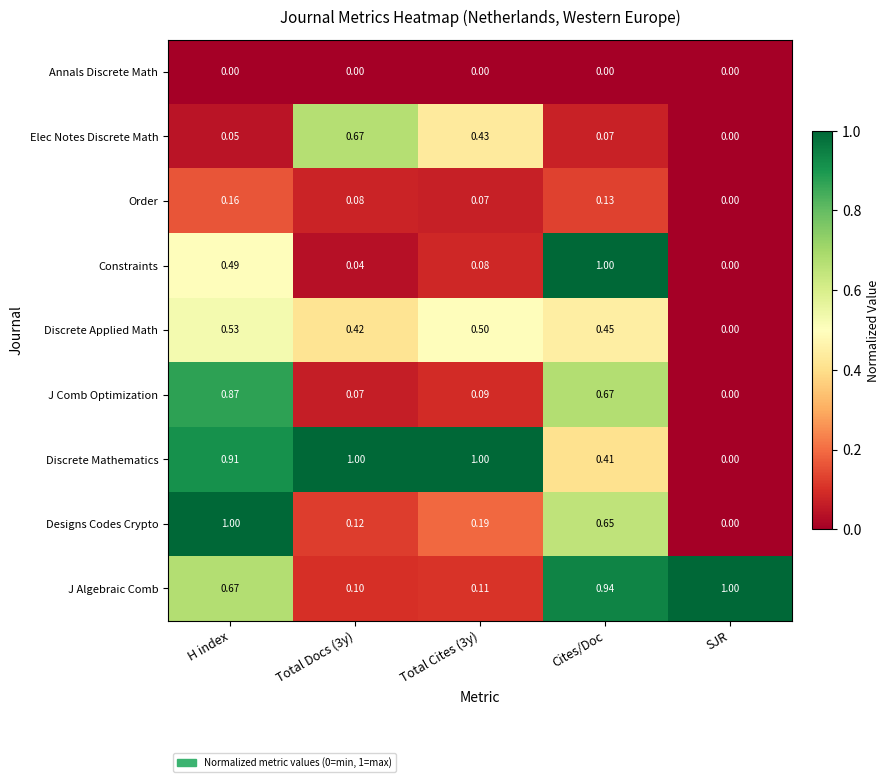

At which label does Elec Notes Discrete Math reach its minimum?

SJR